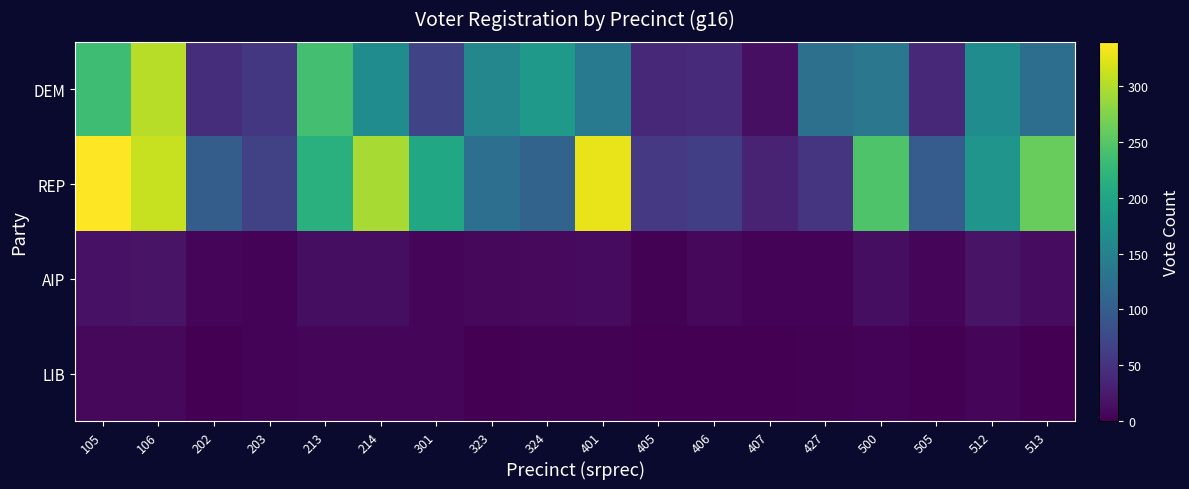

What is the difference between the highest and lowest values at 401?

327